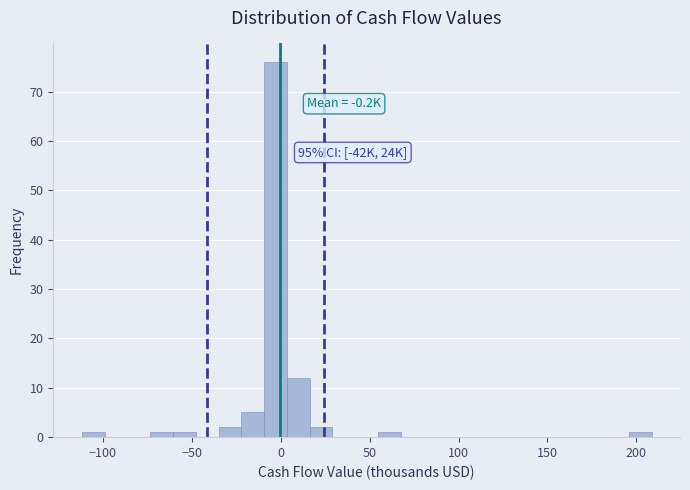

Read against the x-axis, roughly where is the centre of the tallest bar?

-5